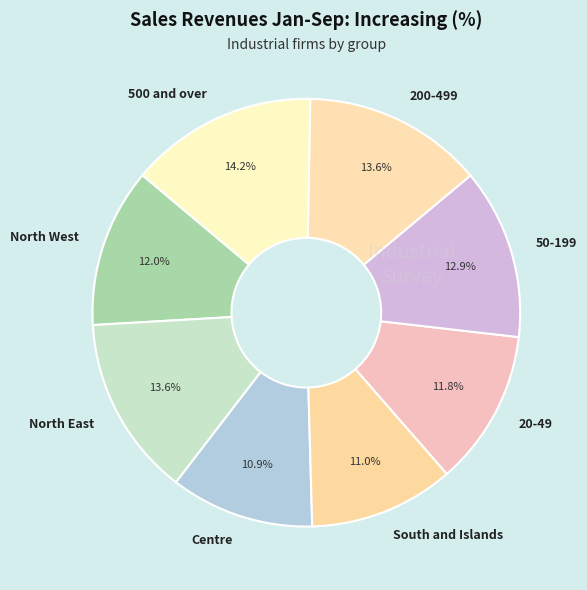

How many segments does this pie chart have?

8